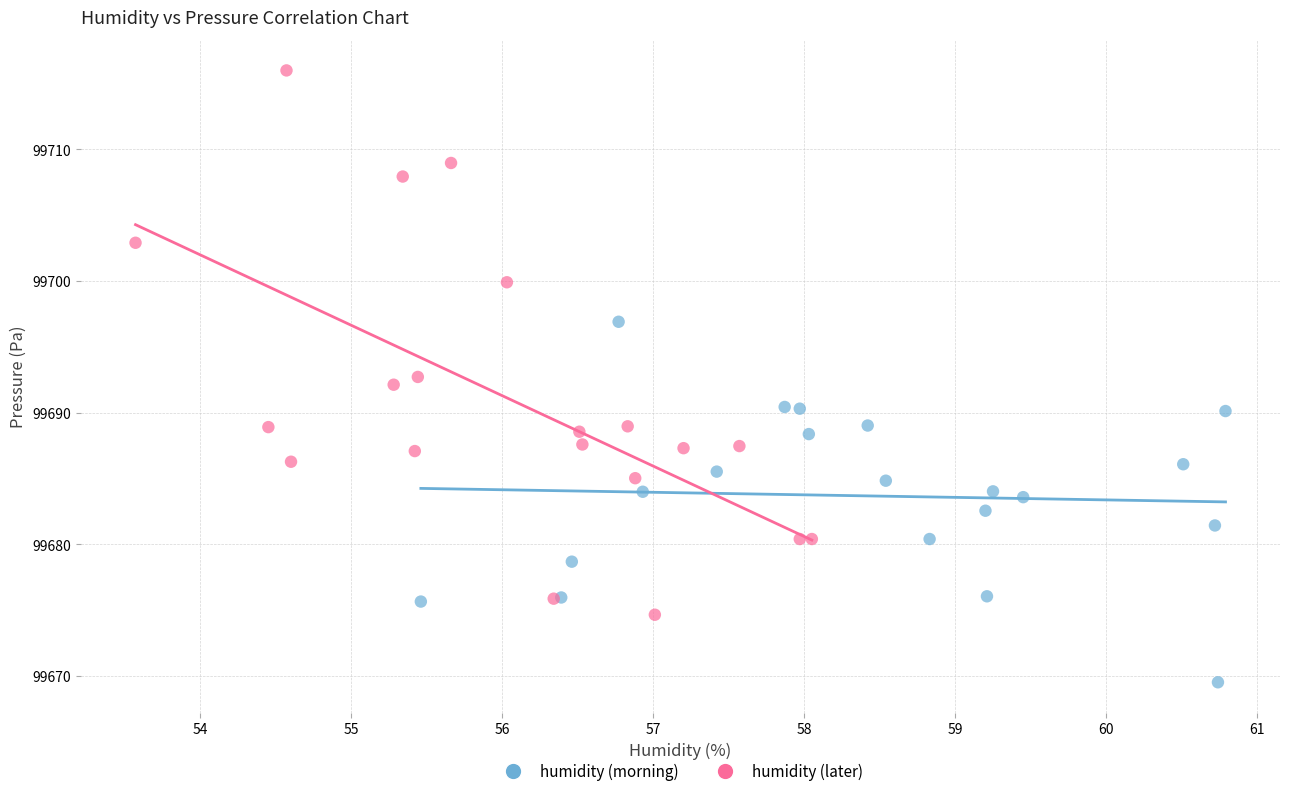

Which series reaches the minimum Y coordinate?

humidity (morning)